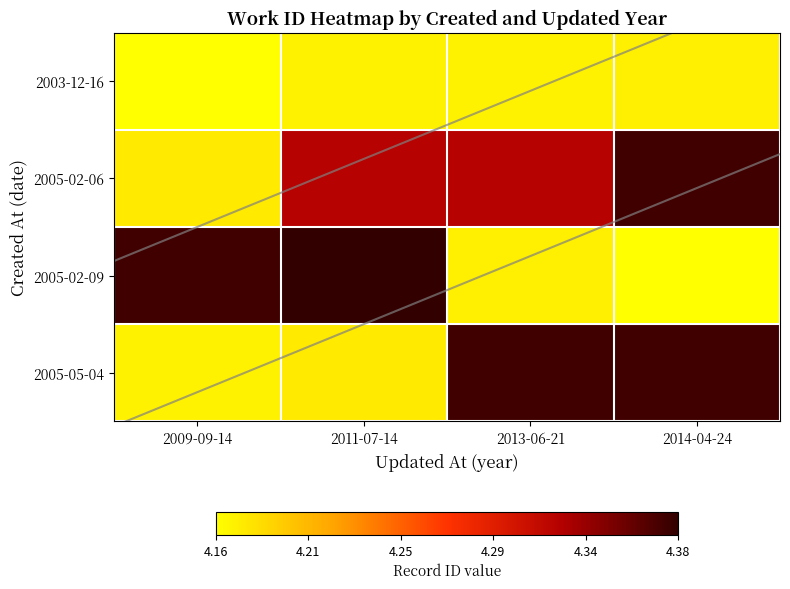

Which series has the largest total across all categories?

2005-02-06